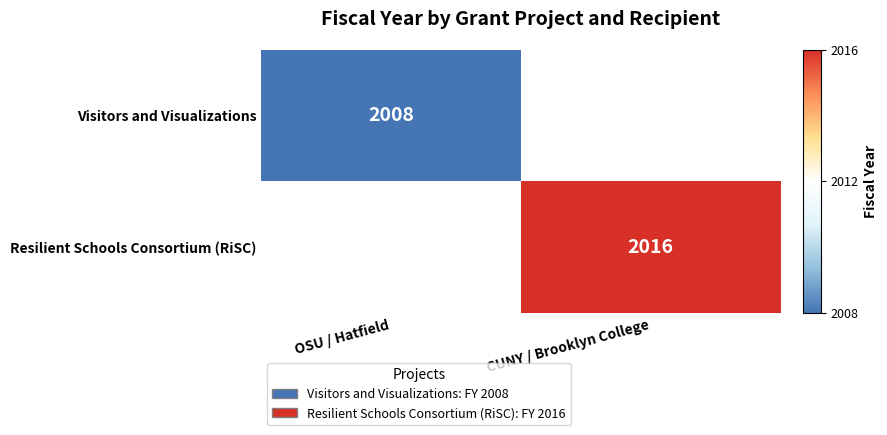

Which label corresponds to the smallest value in the chart?

OSU / Hatfield